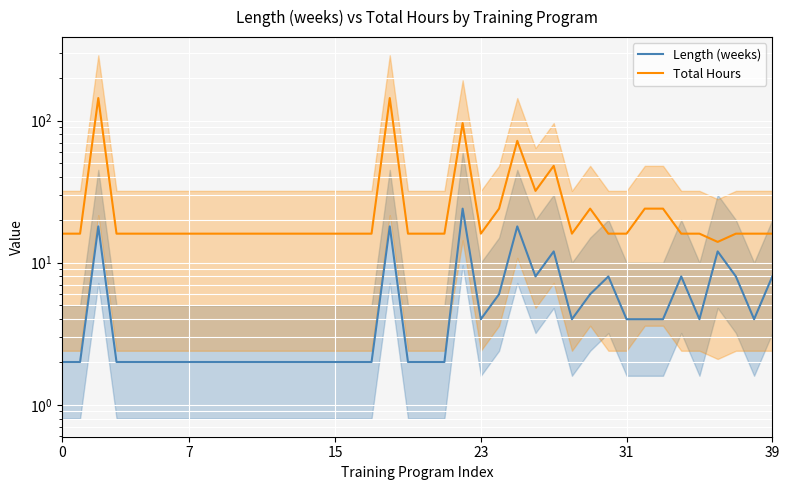

Rank the series at 32 from lowest to highest value.

Length (weeks), Total Hours